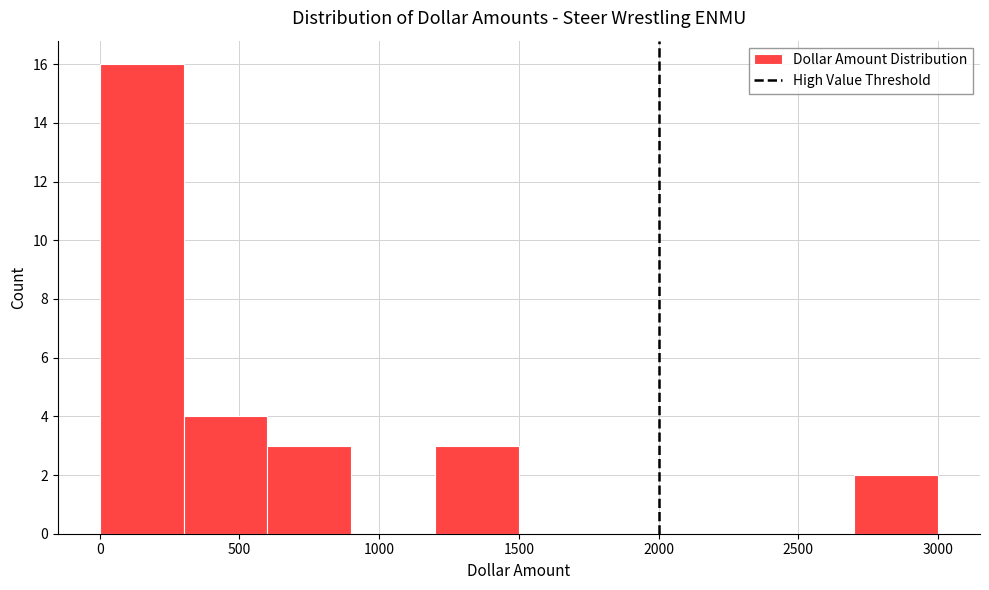

Reading left to right, transcribe this chart: for each bar, give the range it covers on the x-axis and its height. The values are not printed on the chart, so give them approximately, as read against the axis.

0 to 300: 16
300 to 600: 4
600 to 900: 3
900 to 1200: 0
1200 to 1500: 3
1500 to 1800: 0
1800 to 2100: 0
2100 to 2400: 0
2400 to 2700: 0
2700 to 3000: 2